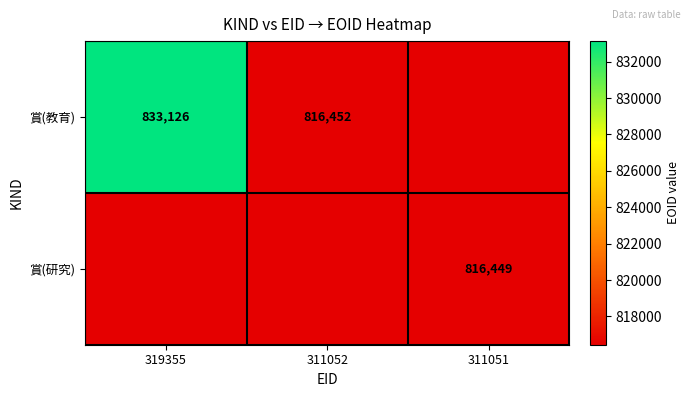

At which category is the sum across all series the highest?

319355